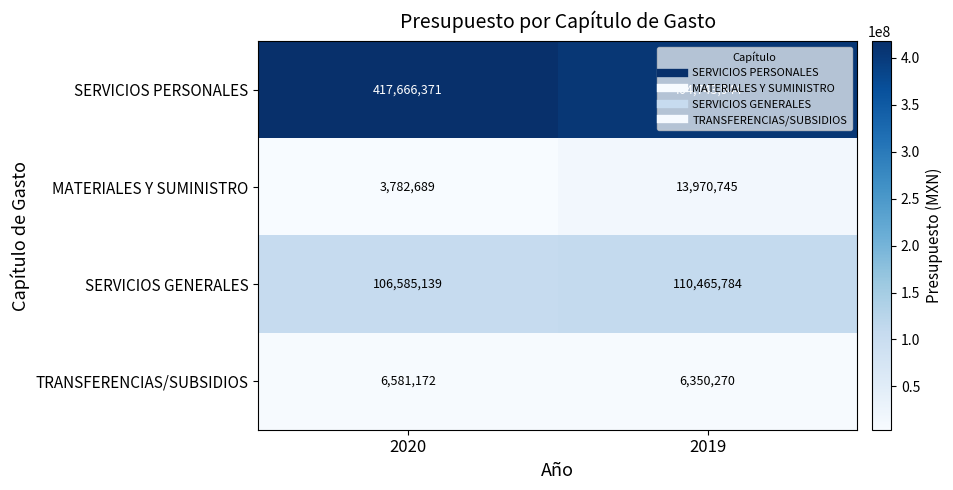

True or false: SERVICIOS PERSONALES has a value of 417666371 at 2020.

True